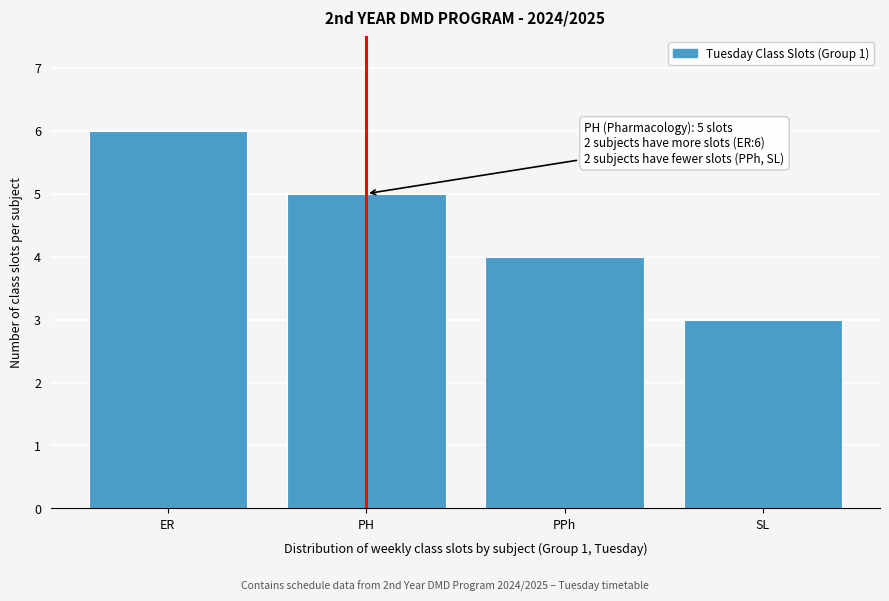

Reading left to right, list all the values displayed in this chart.

6	5	4	3